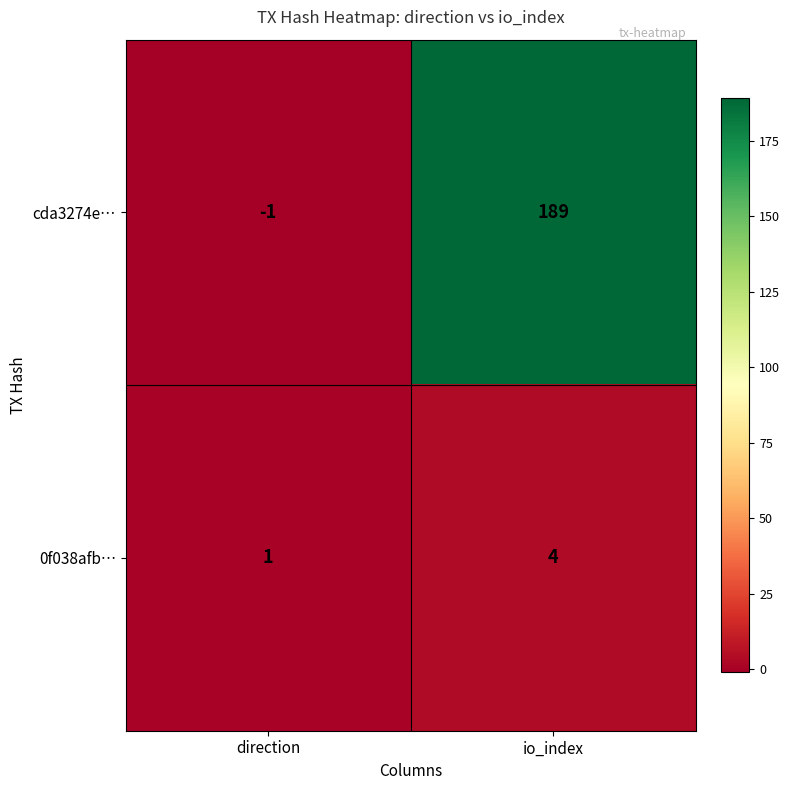

True or false: cda3274e… has a value of -1 at direction.

True